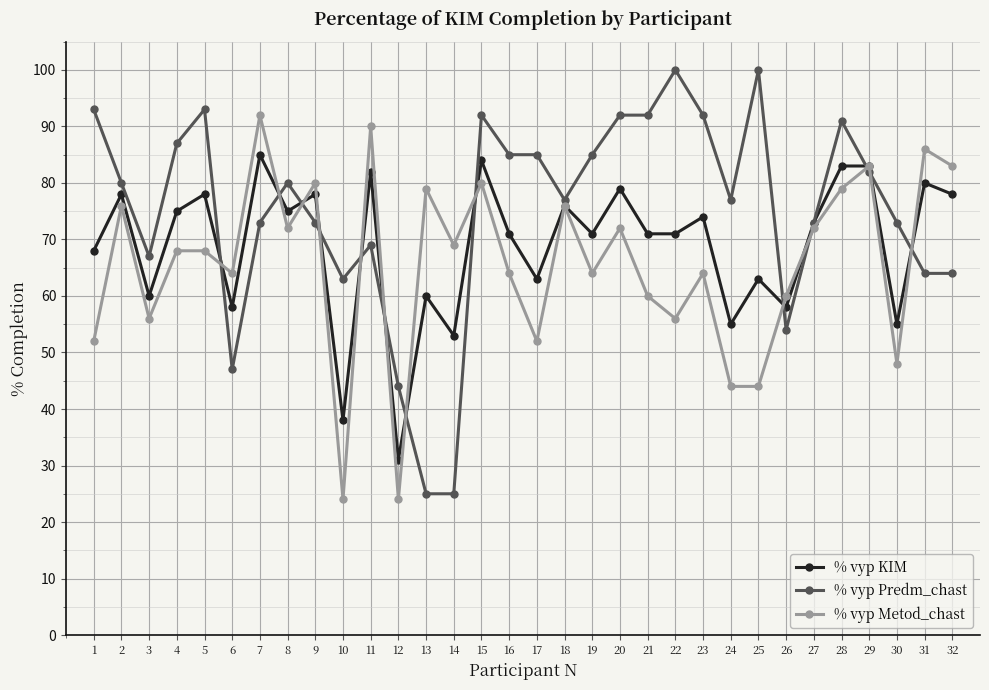

At which category does % vyp Metod_chast reach its first local peak?

2